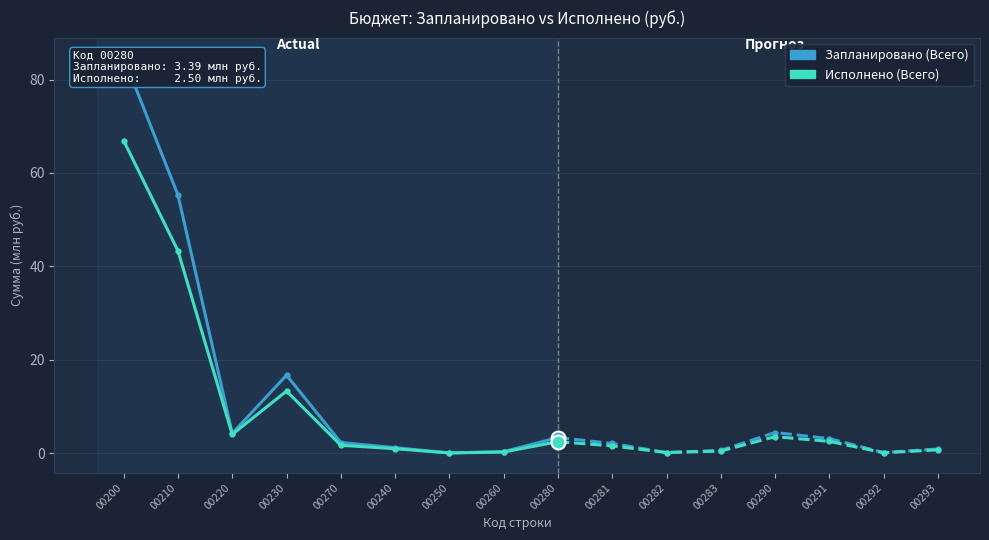

What is the total value across all series at 00220?

8.4